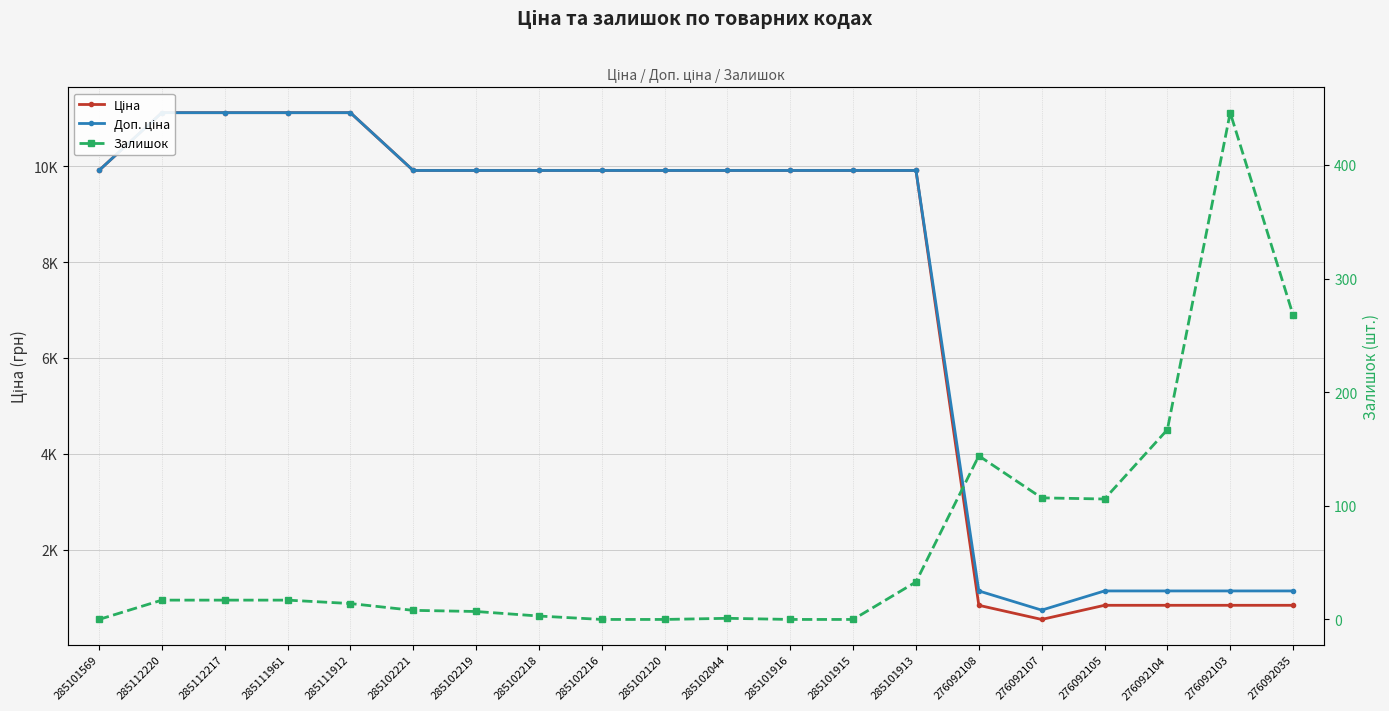

At 285102219, list the series in order from smallest to largest.

Залишок, Ціна, Доп. ціна